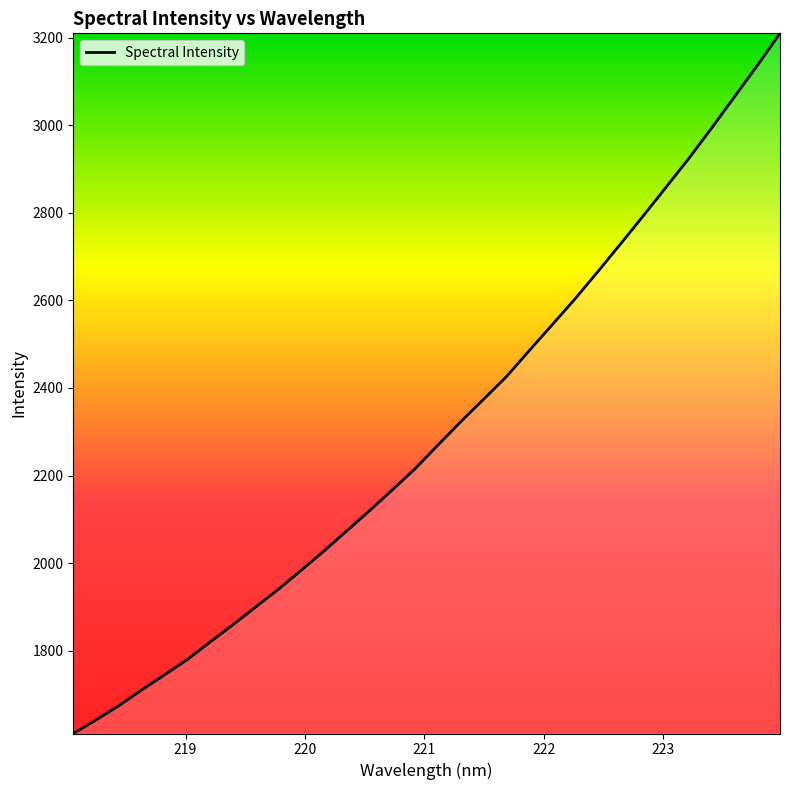

What is the difference between the maximum and minimum values?

1599.3